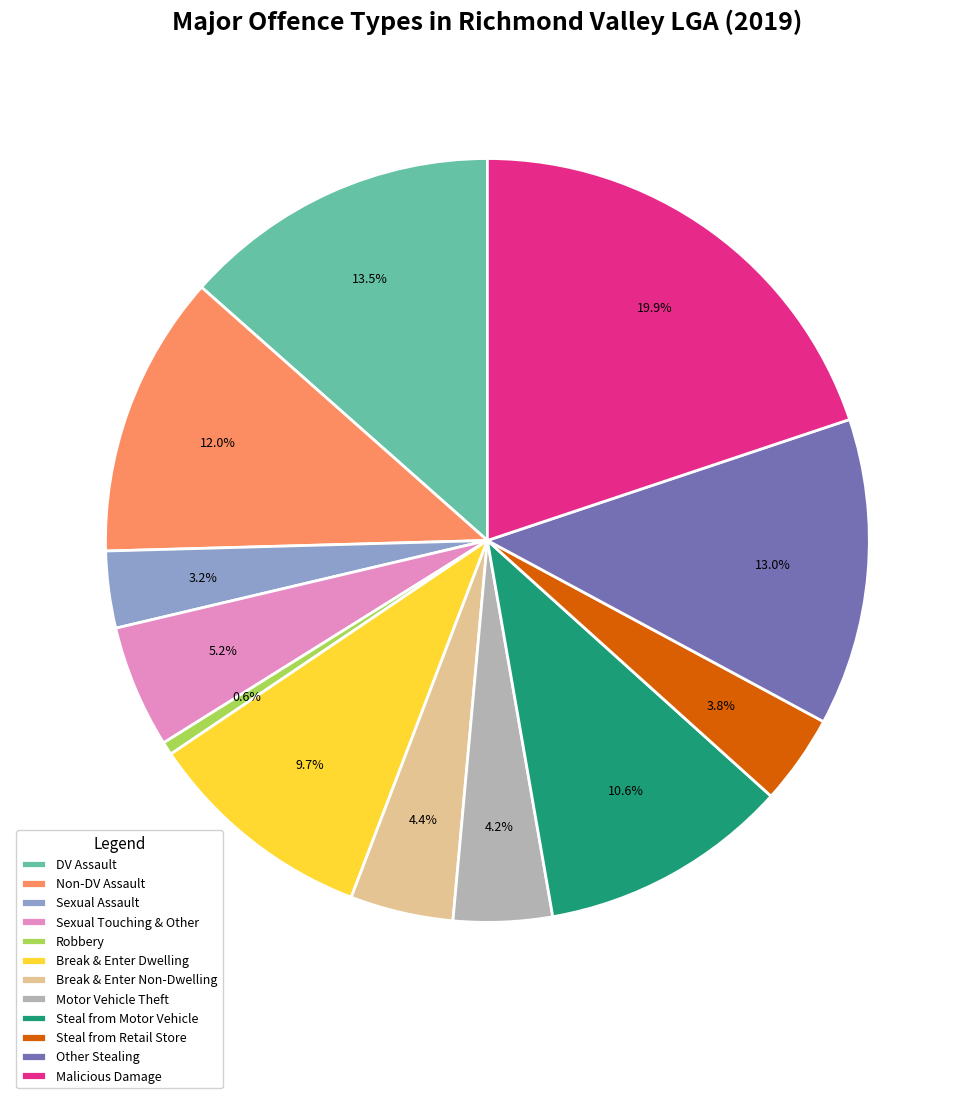

Count the number of slices in the pie.

12